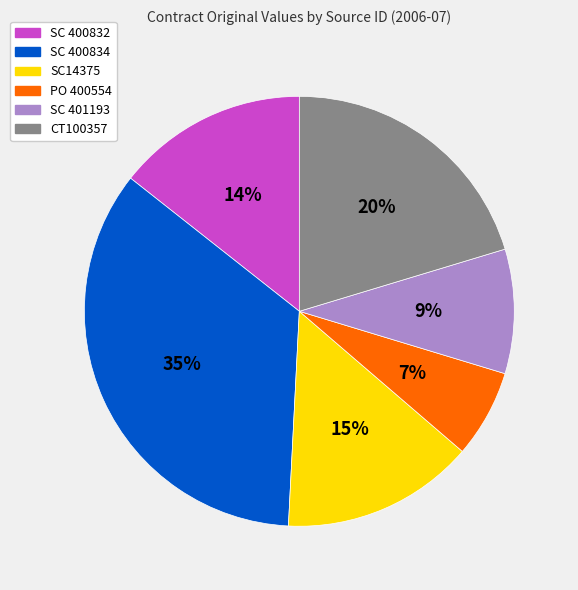

Is SC 400834 the majority of the pie?

No